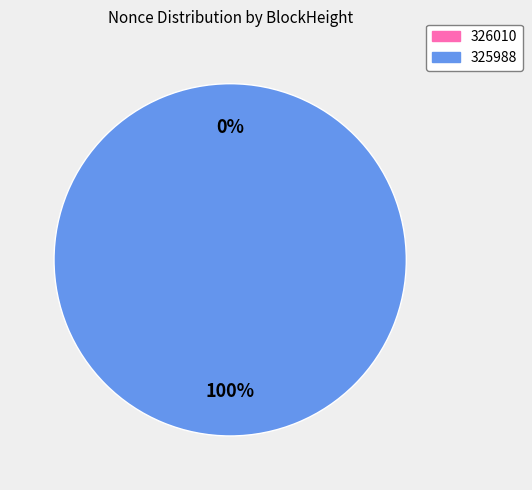

Which slice represents more than half of the pie?

325988